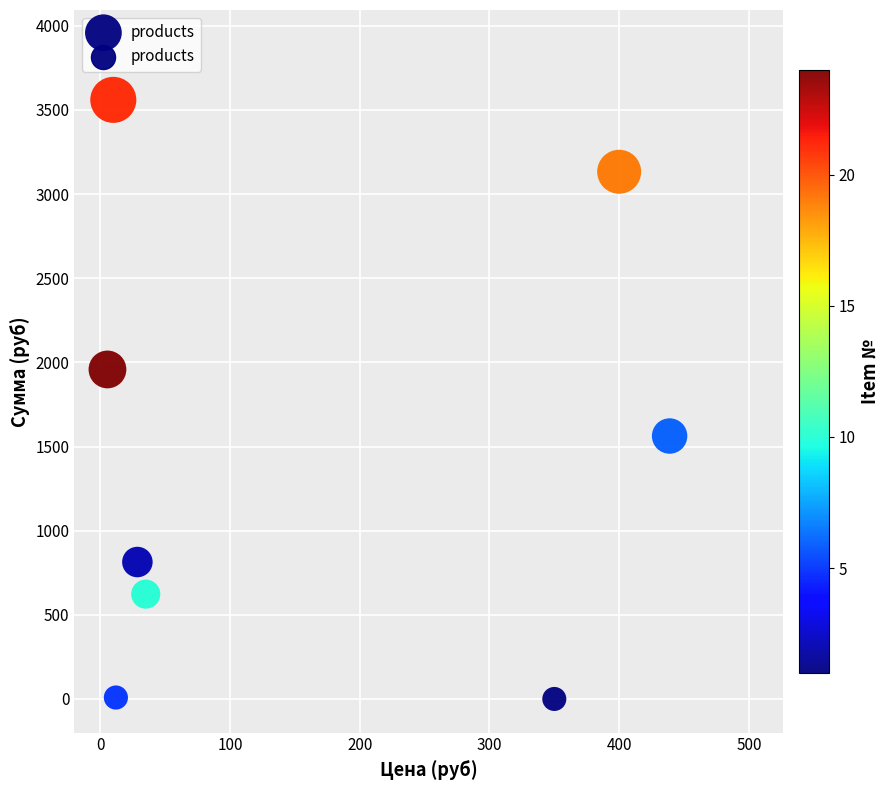

What is the average X value?

160.0